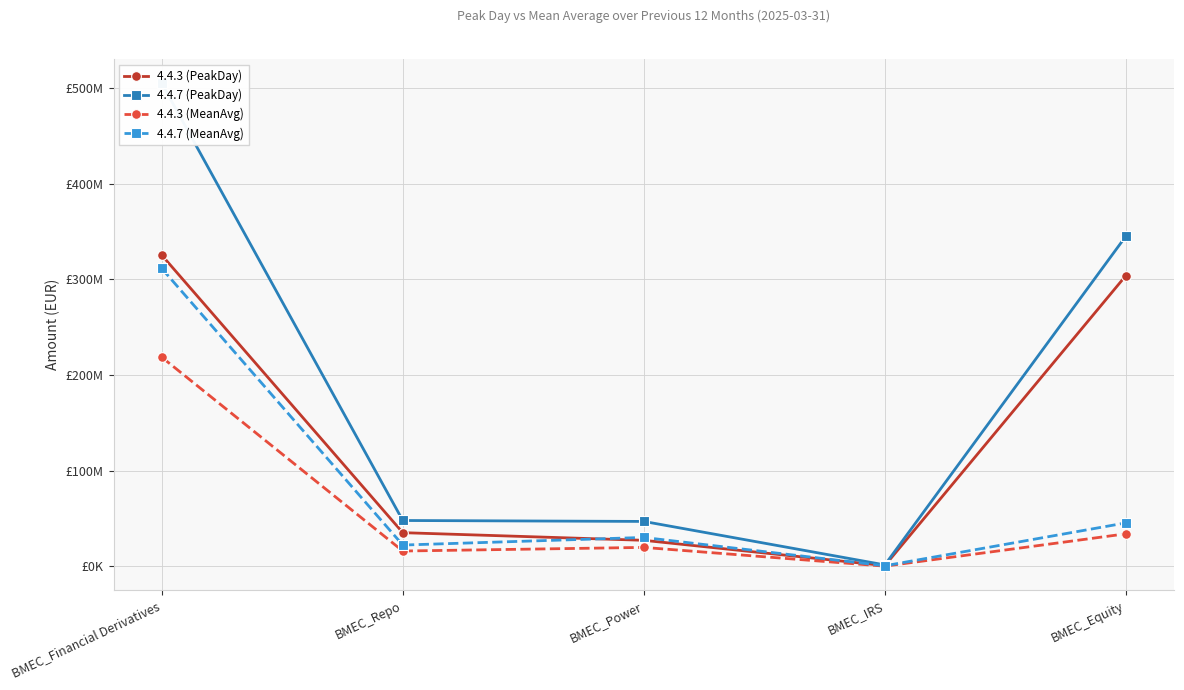

Which series changed the most between BMEC_Repo and BMEC_IRS?

4.4.7 (PeakDay)